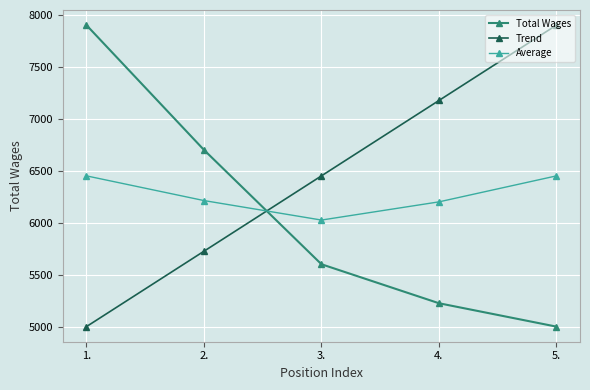

What value does the Average series have at 1.?

6450.0